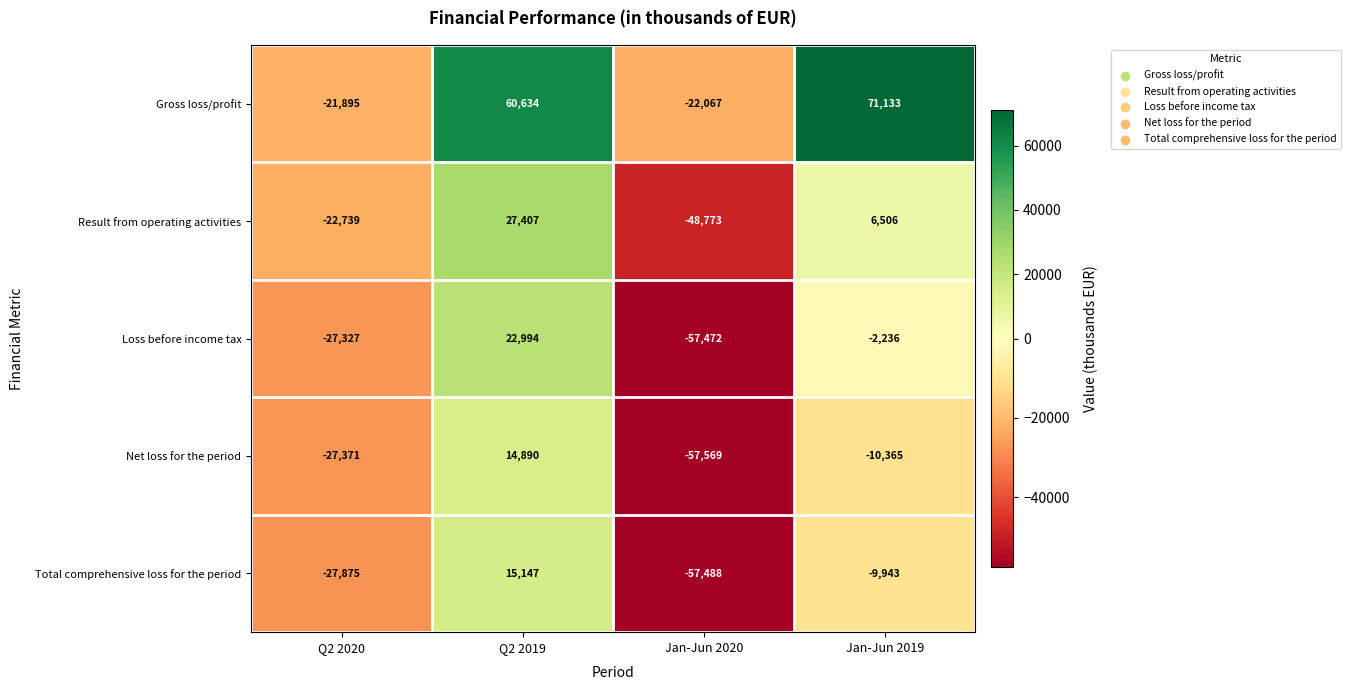

At which category does the chart reach its minimum across all series?

Jan-Jun 2020